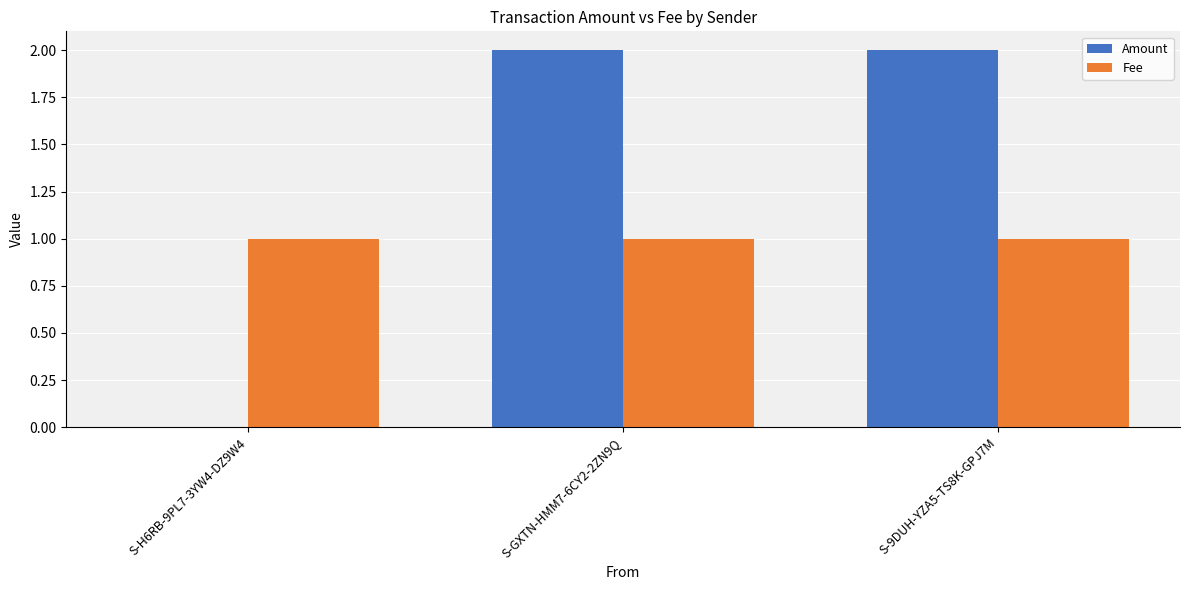

Count the Amount values in the range 0 to 2.

3